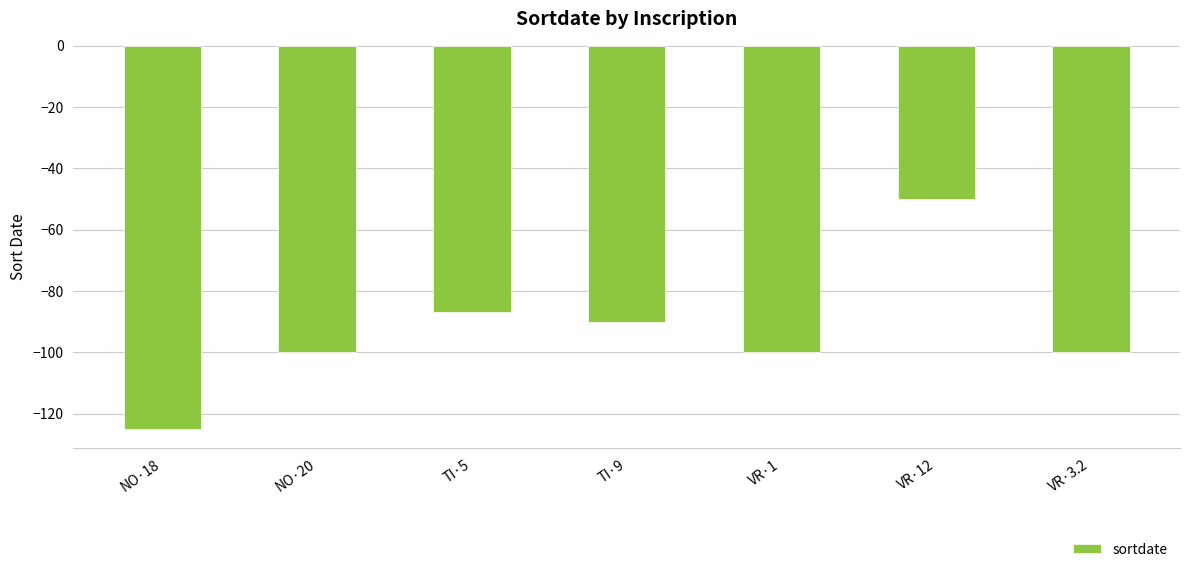

Does the chart contain stacked bars?

No